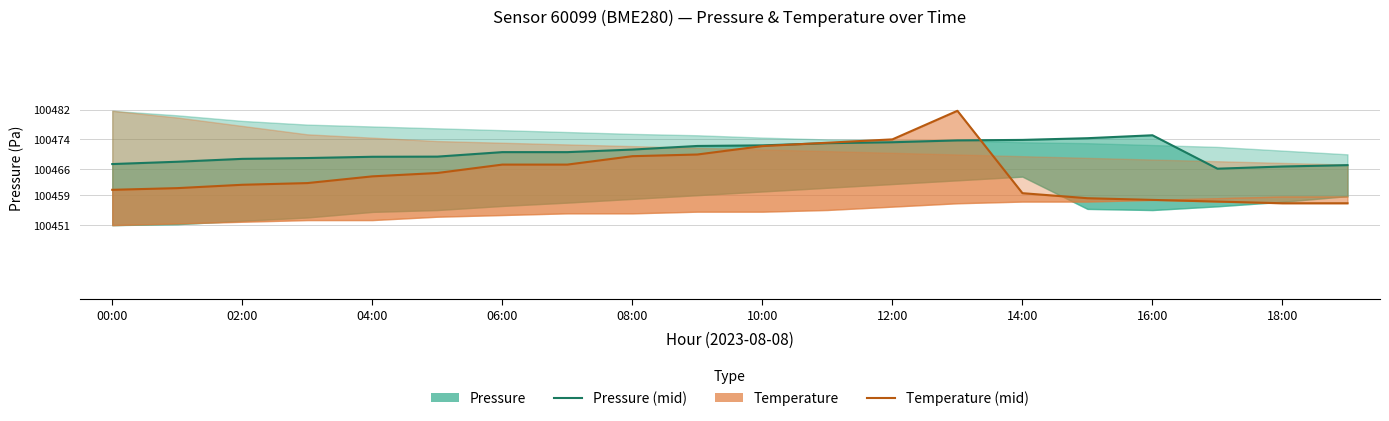

How many lines are shown in the chart?

2